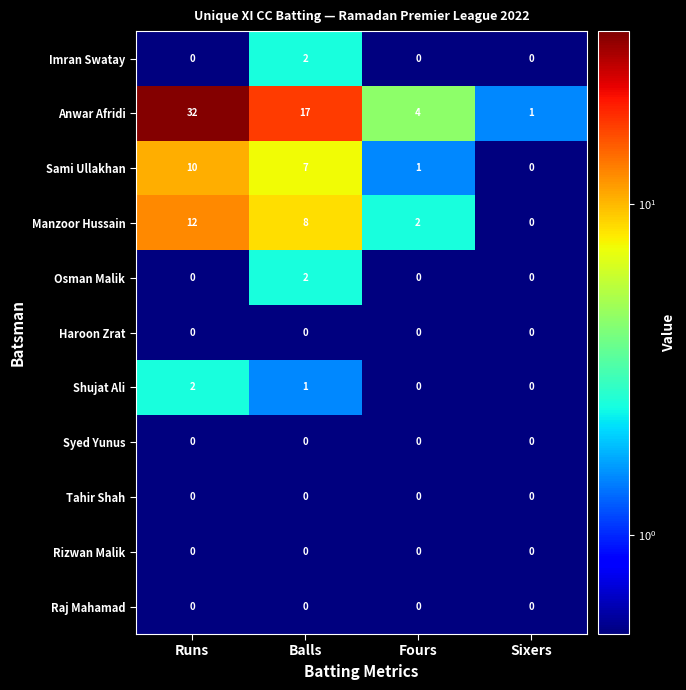

What is the total value across all series at Balls?

37